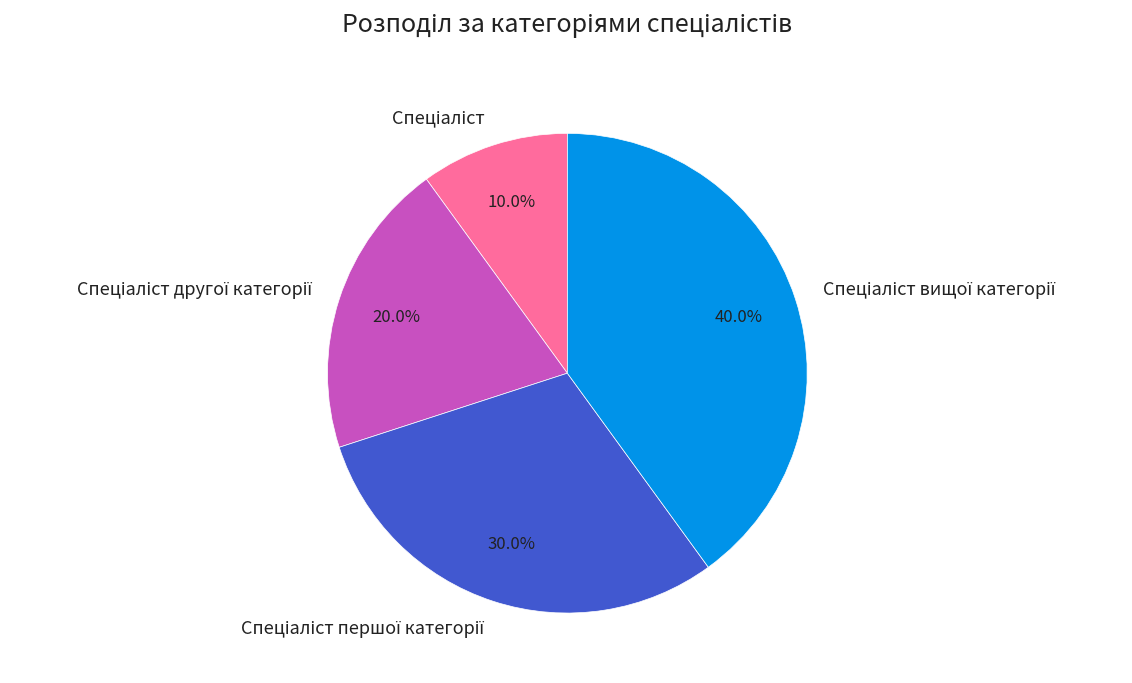

Is there any slice that represents more than half of the pie?

No